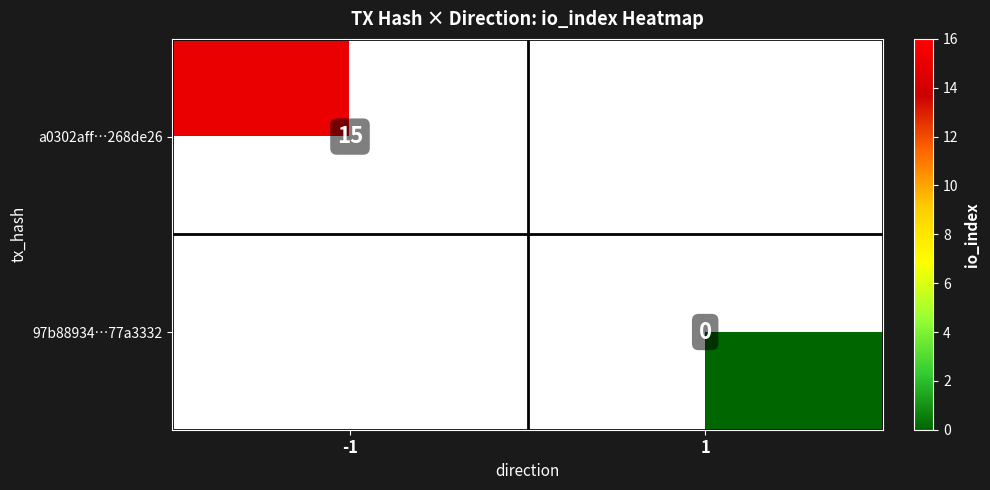

Is the value of a0302aff…268de26 at -1 greater than the value of 97b88934…77a3332 at 1?

Yes